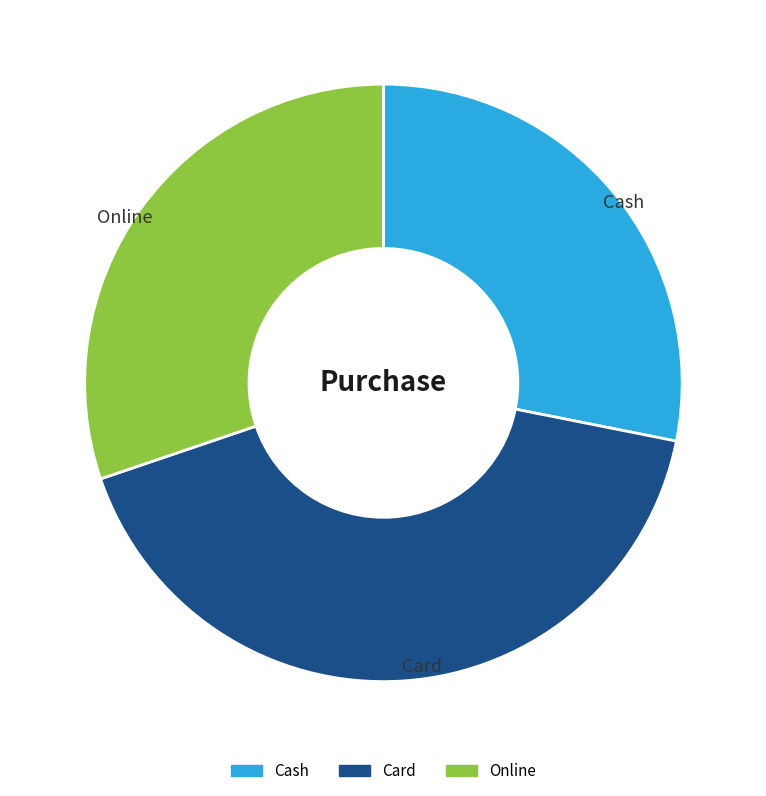

Is there a majority slice in this chart?

No